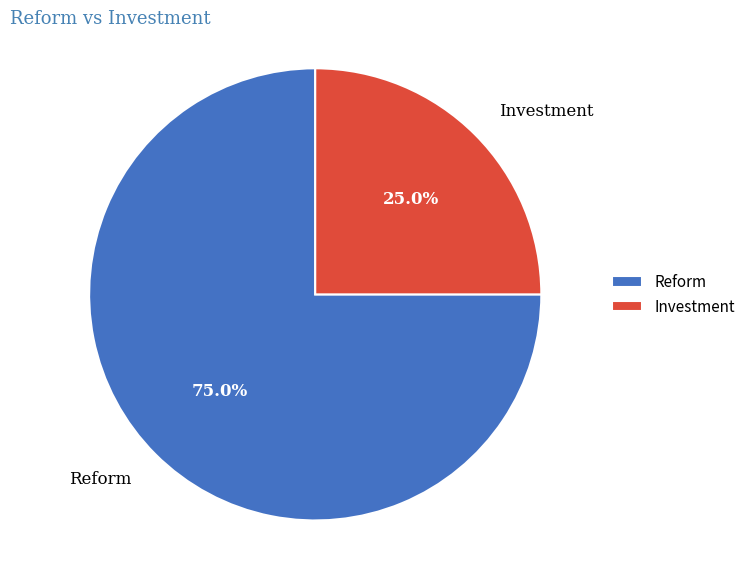

Which category accounts for the majority?

Reform